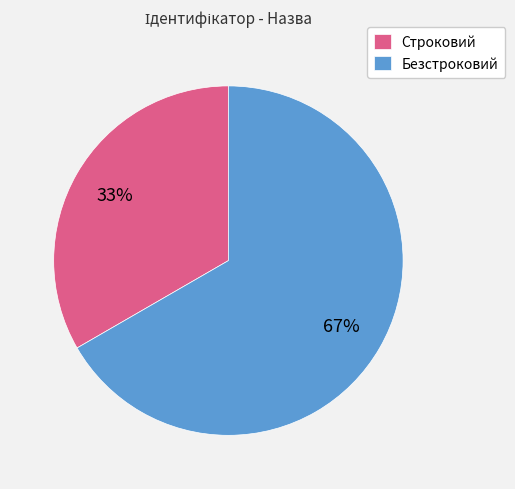

Do Безстроковий and Строковий together represent more than half of the pie?

Yes